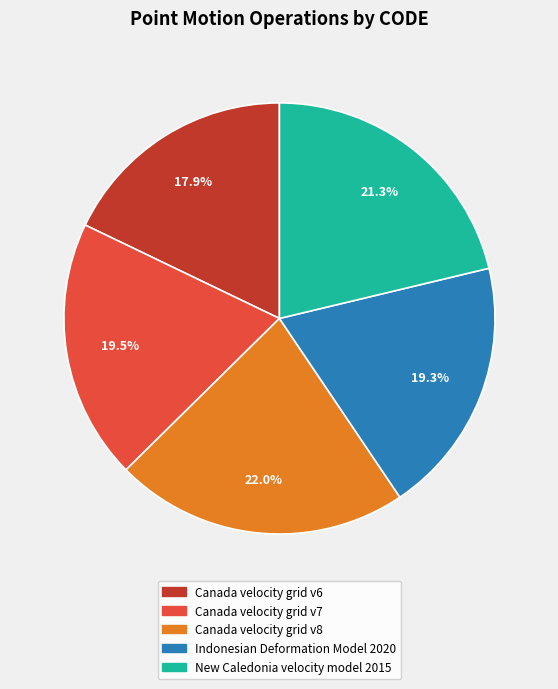

To the nearest percent, what is the difference between the largest and smallest slice percentages?

4%